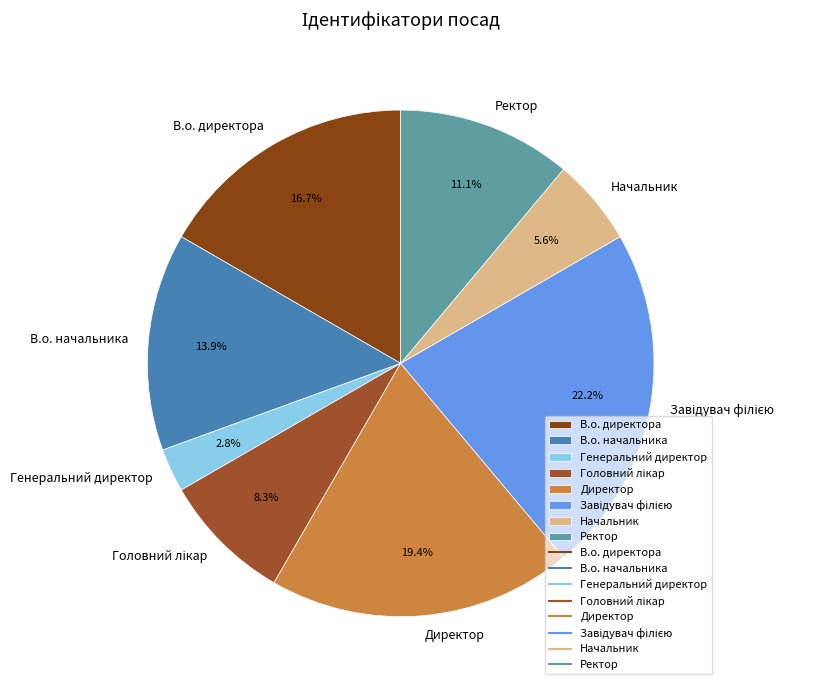

Is it true that В.о. директора is 7% of the pie?

False